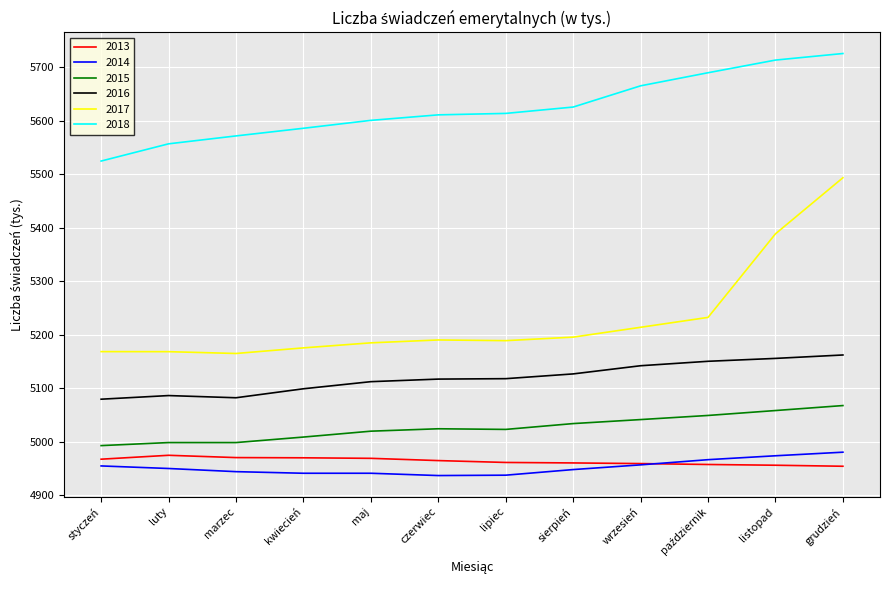

What is the sum of all 2014 values?

59428.6